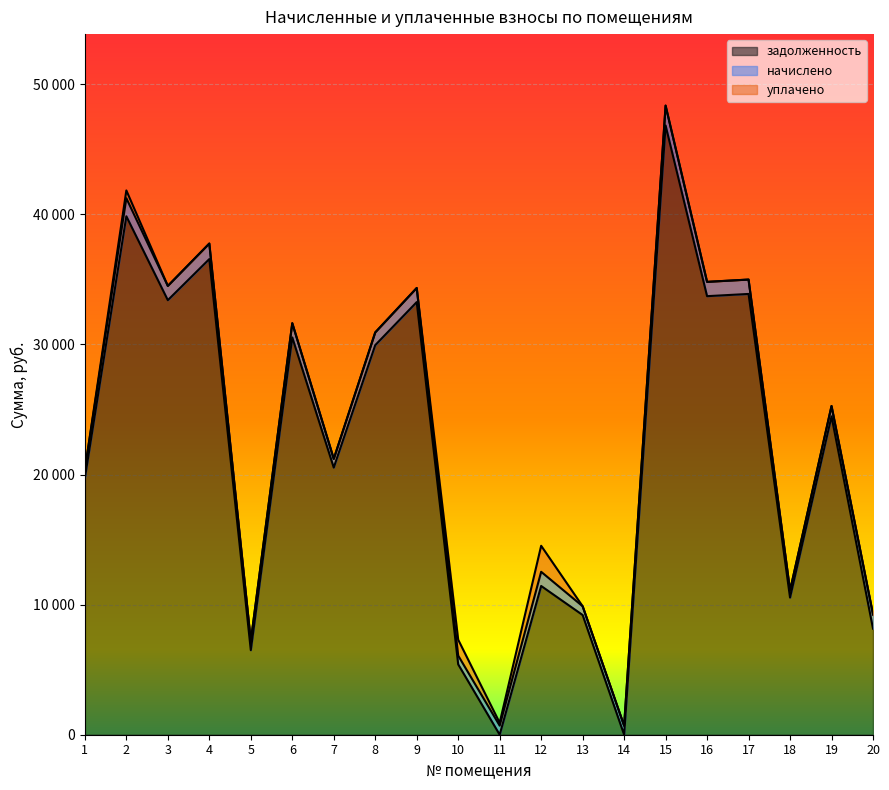

How many intersections are there between начислено and задолженность?

4